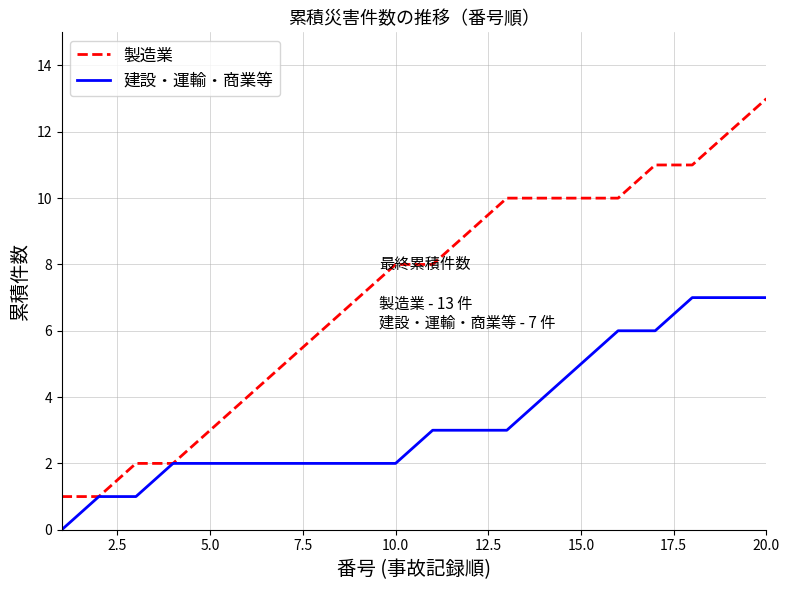

List the series in order of their overall mean, highest first.

製造業, 建設・運輸・商業等